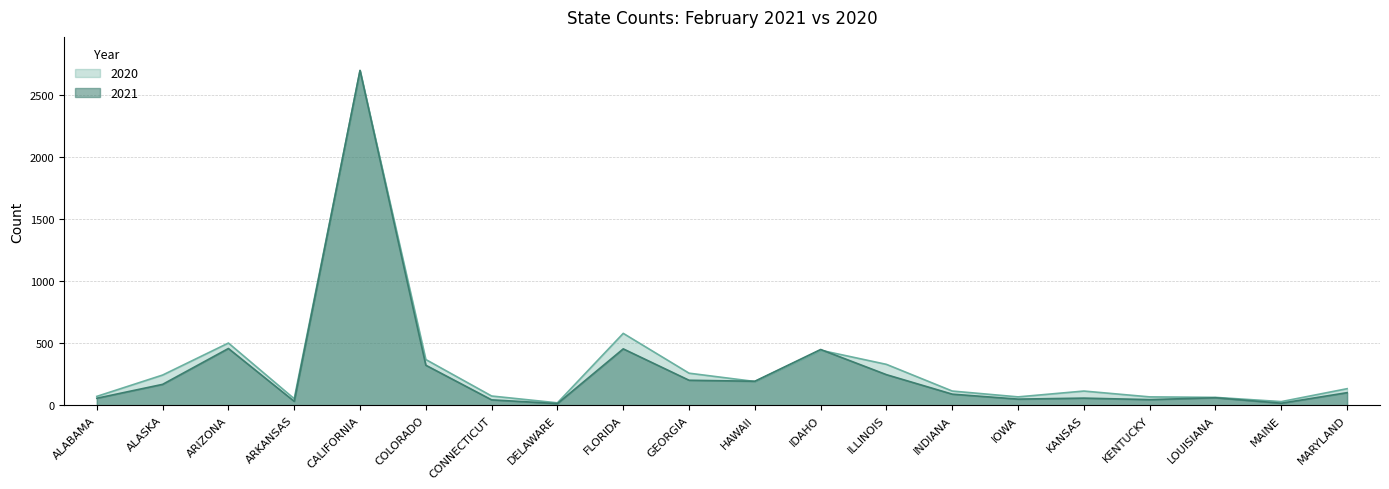

What is the total value across all series at KANSAS?

171